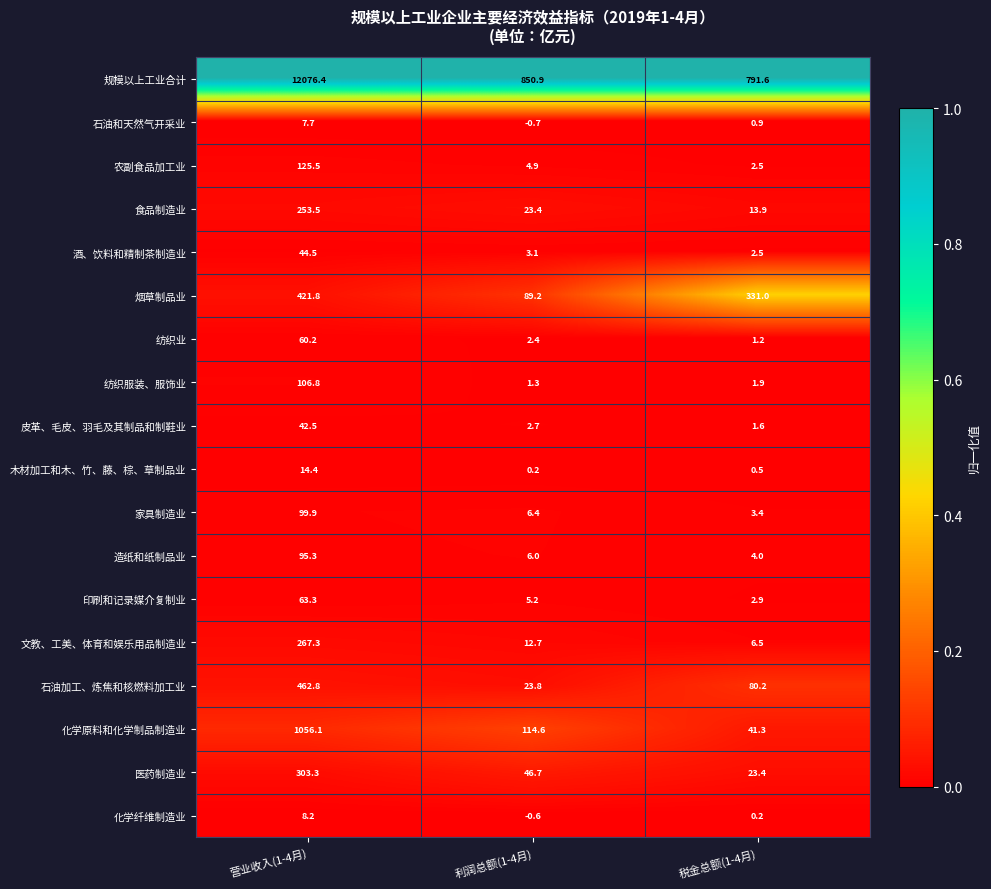

True or false: 化学原料和化学制品制造业 has a value of 44.7 at 利润总额(1-4月).

False